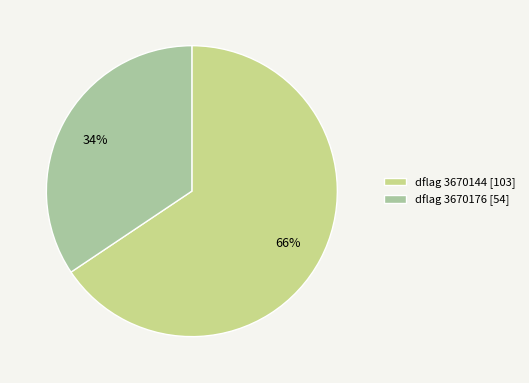

Is there any slice that represents more than half of the pie?

Yes